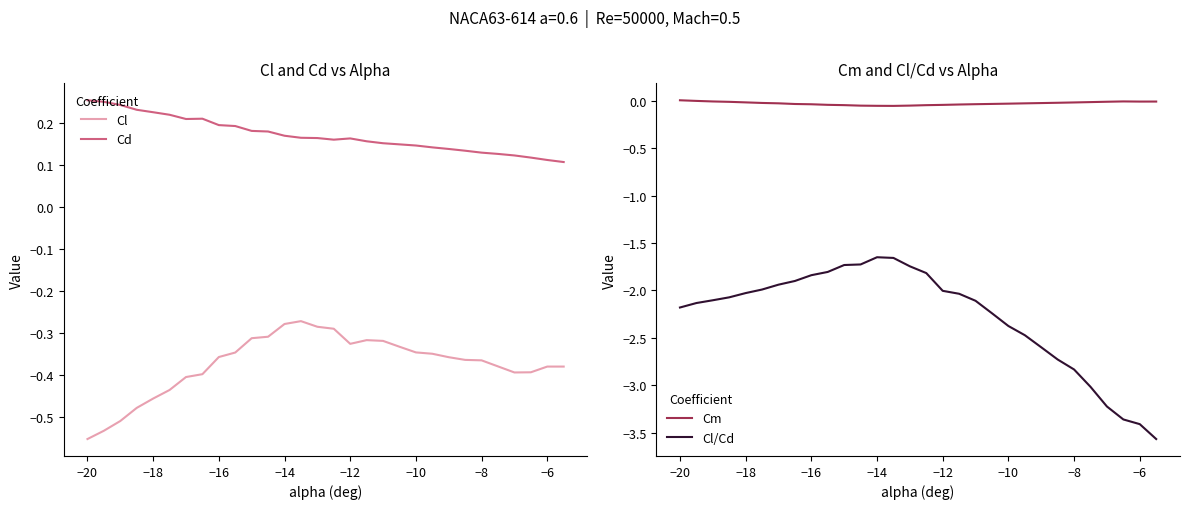

Which series has the widest spread of values?

Cl/Cd